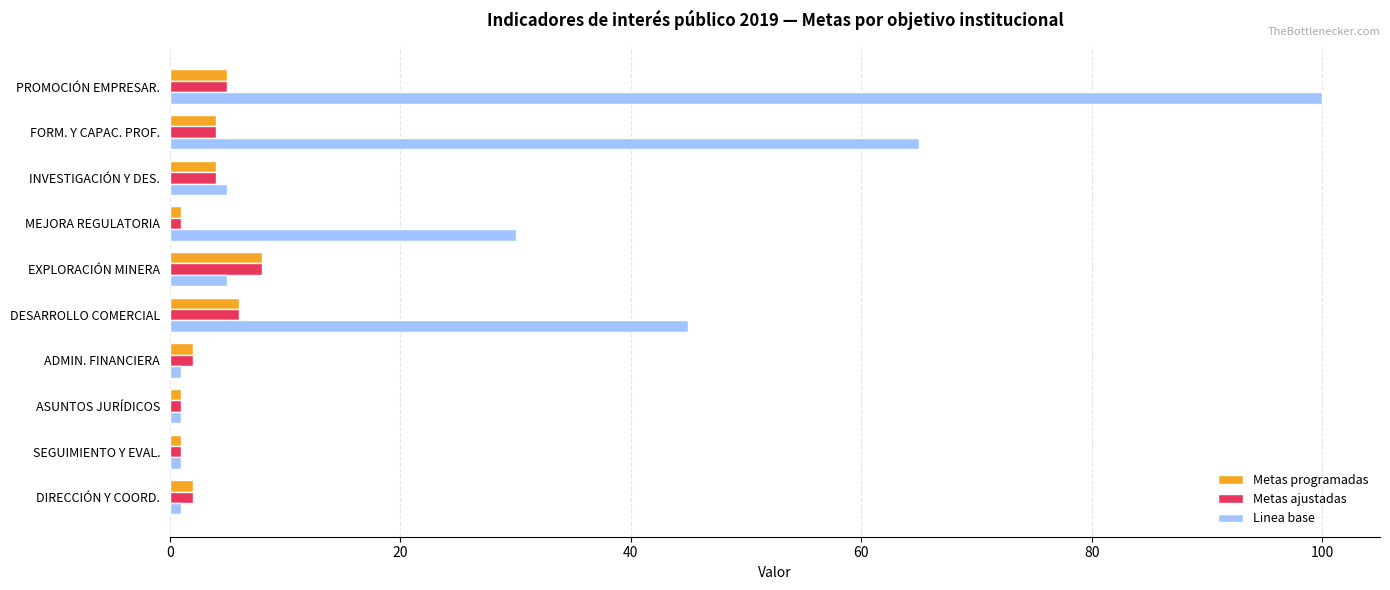

At which label is Linea base closest to 50?

DESARROLLO COMERCIAL